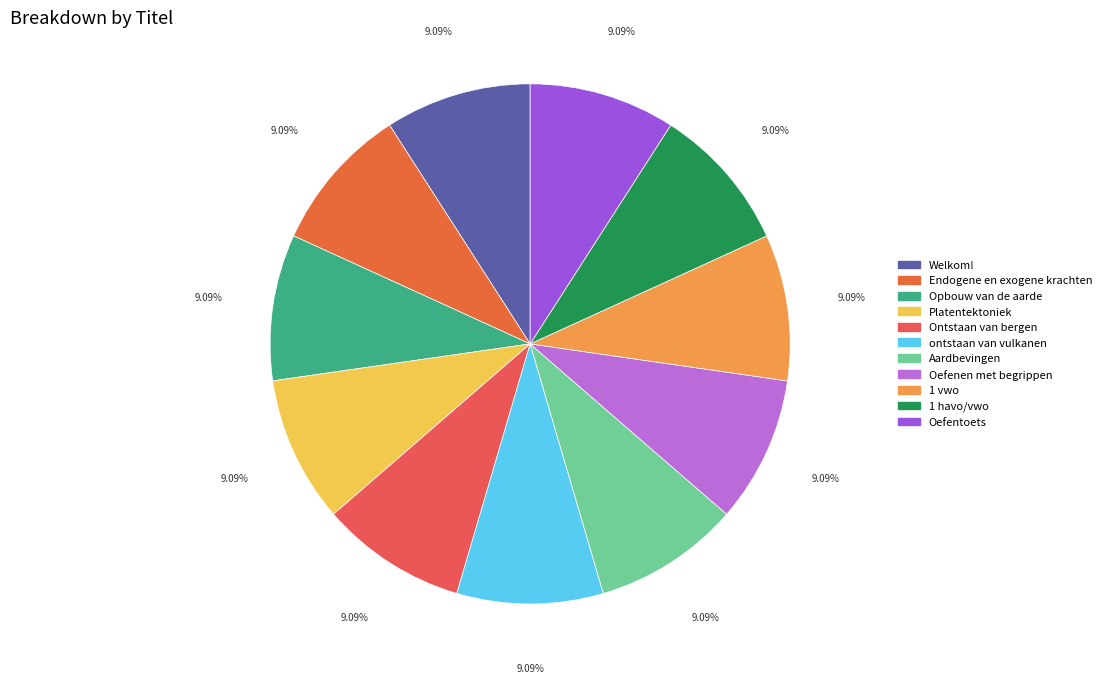

To the nearest percent, what portion does Aardbevingen represent?

9%